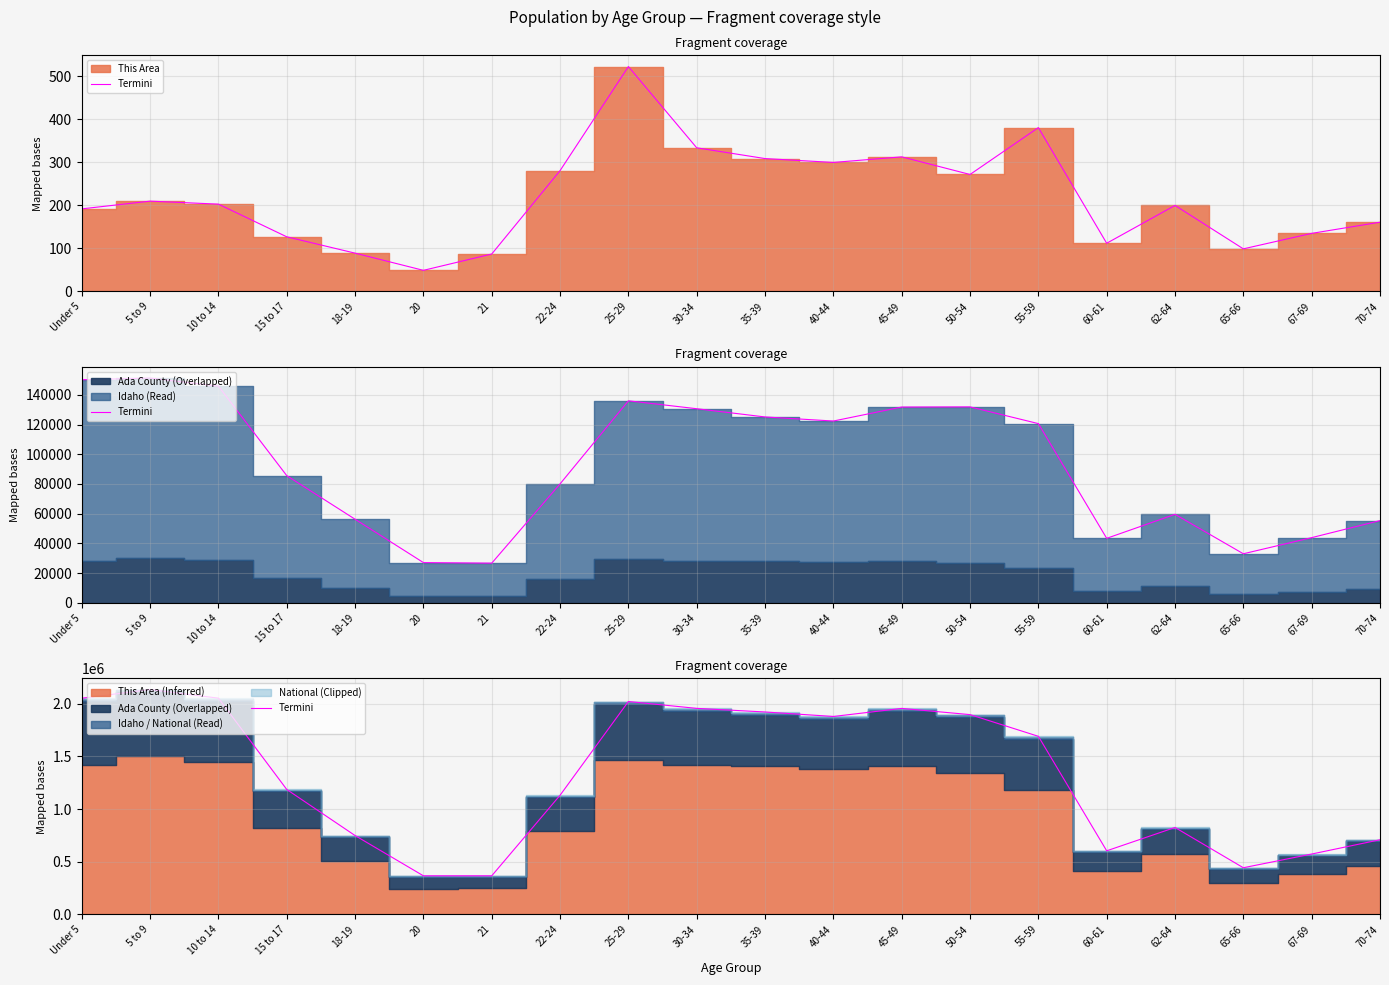

What is the label of the 14th point from the left?

50-54